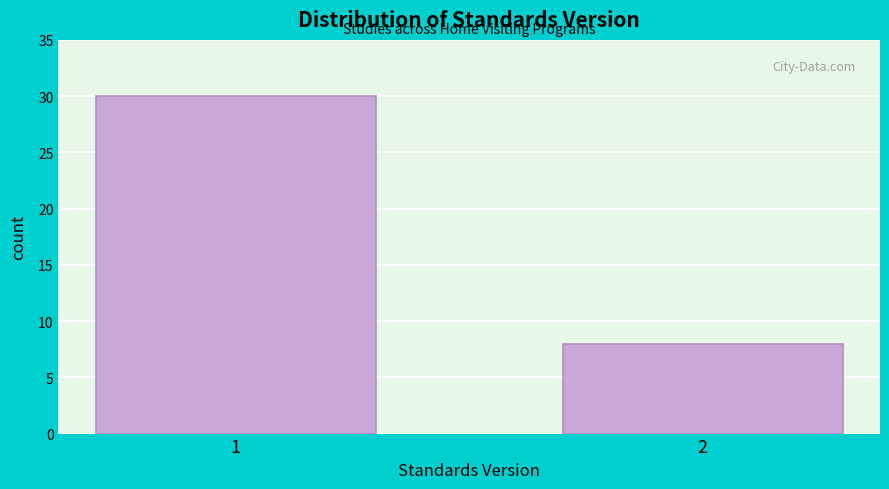

Reading left to right, what are all the values shown in this chart?

30	8